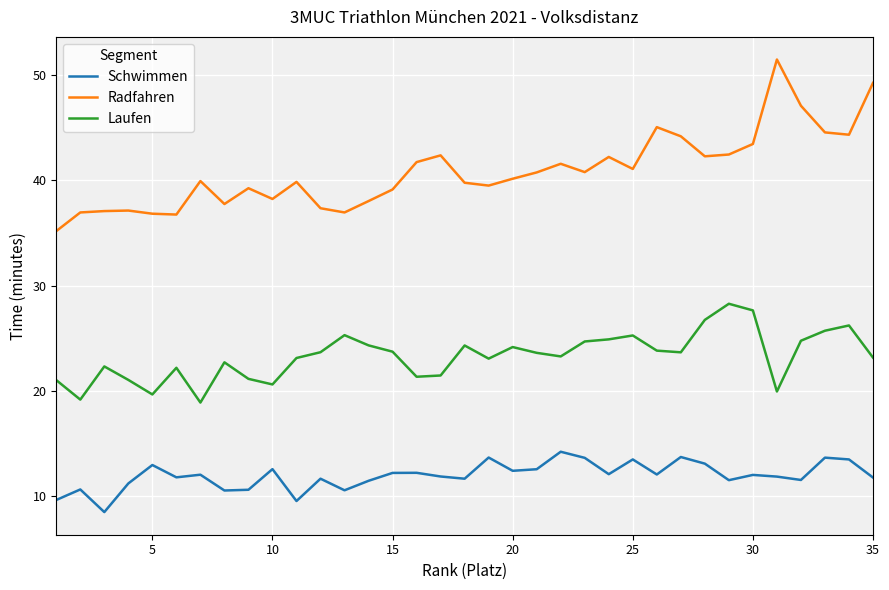

Which series has the widest spread of values?

Radfahren